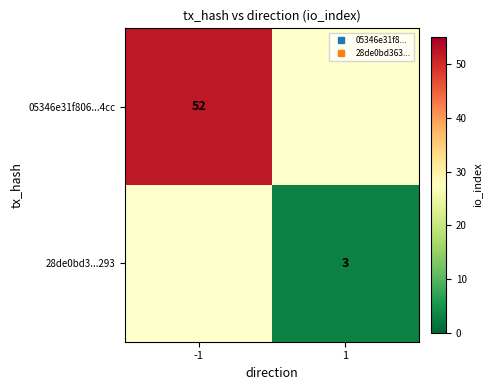

Which label corresponds to the largest value in the chart?

-1